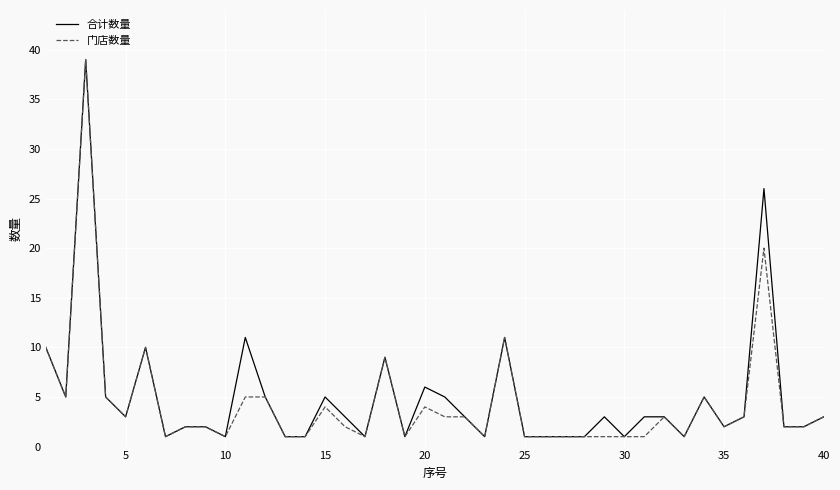

What is the maximum value shown in the chart?

39